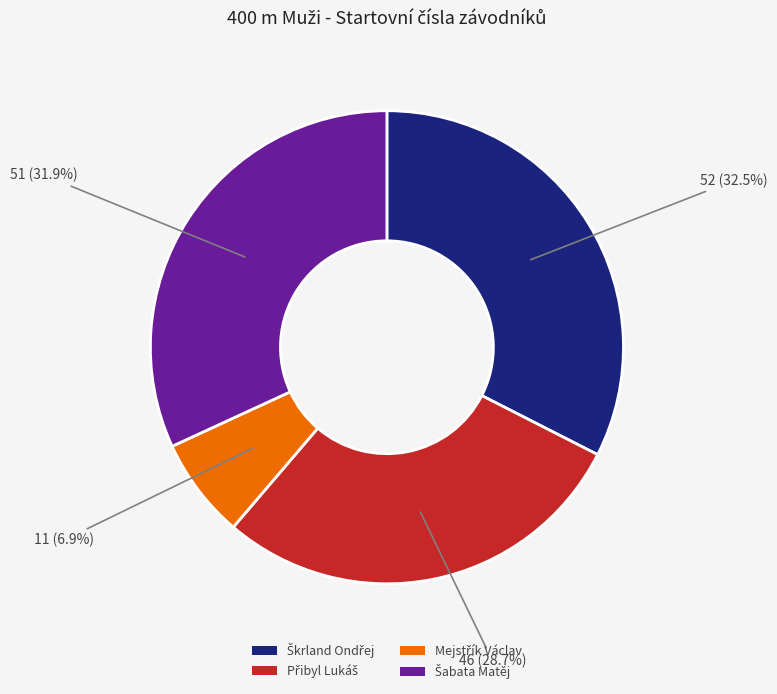

Is there a majority slice in this chart?

No